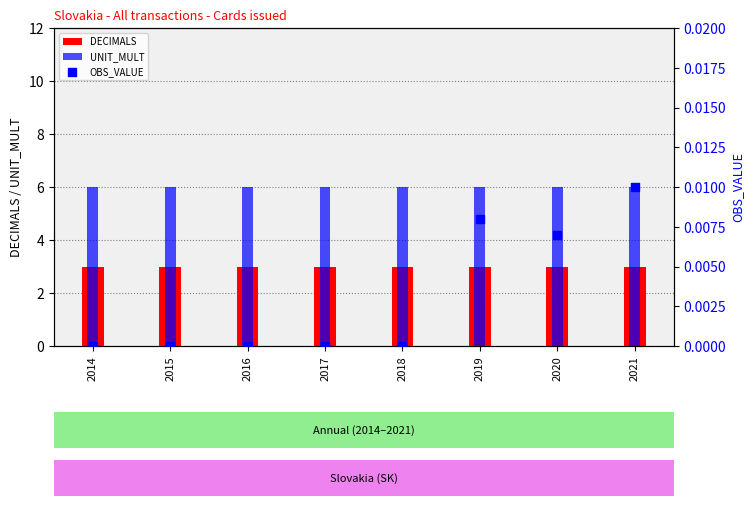

Which series reaches the maximum Y coordinate?

UNIT_MULT